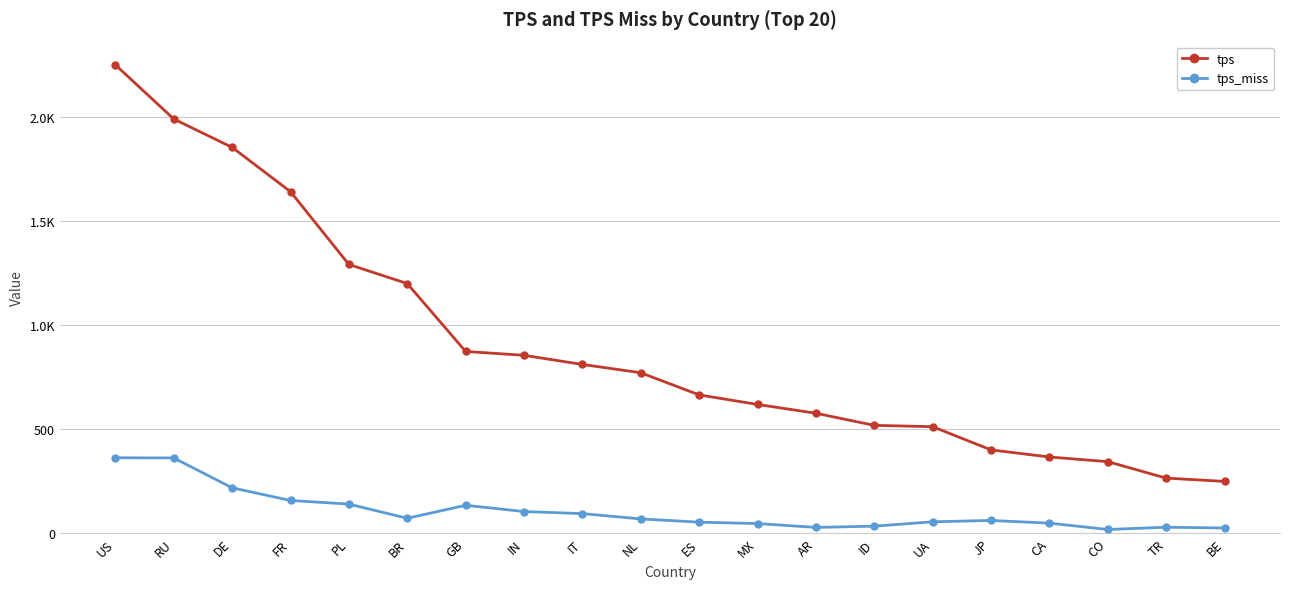

At which category does tps_miss reach its first local valley?

BR